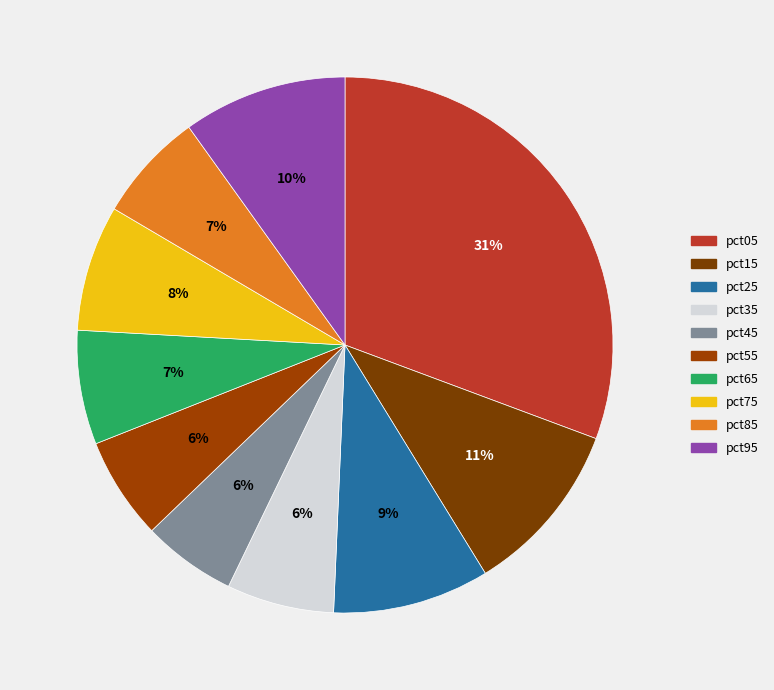

Does pct15 account for over 50% of the chart?

No